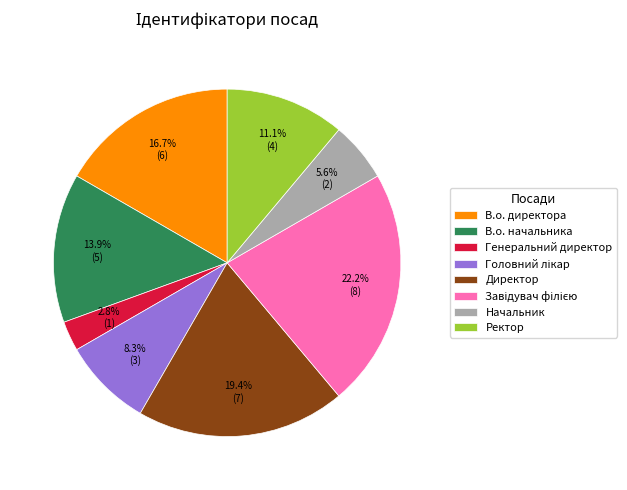

Approximately how many times larger is the value at Директор compared to В.о. директора?

1.2